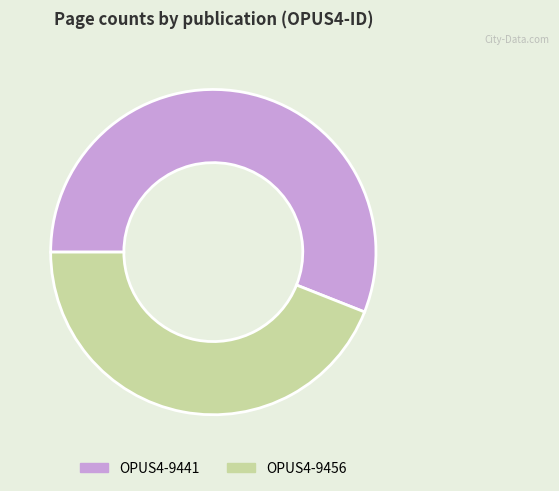

Rank the categories by value from lowest to highest.

OPUS4-9456, OPUS4-9441